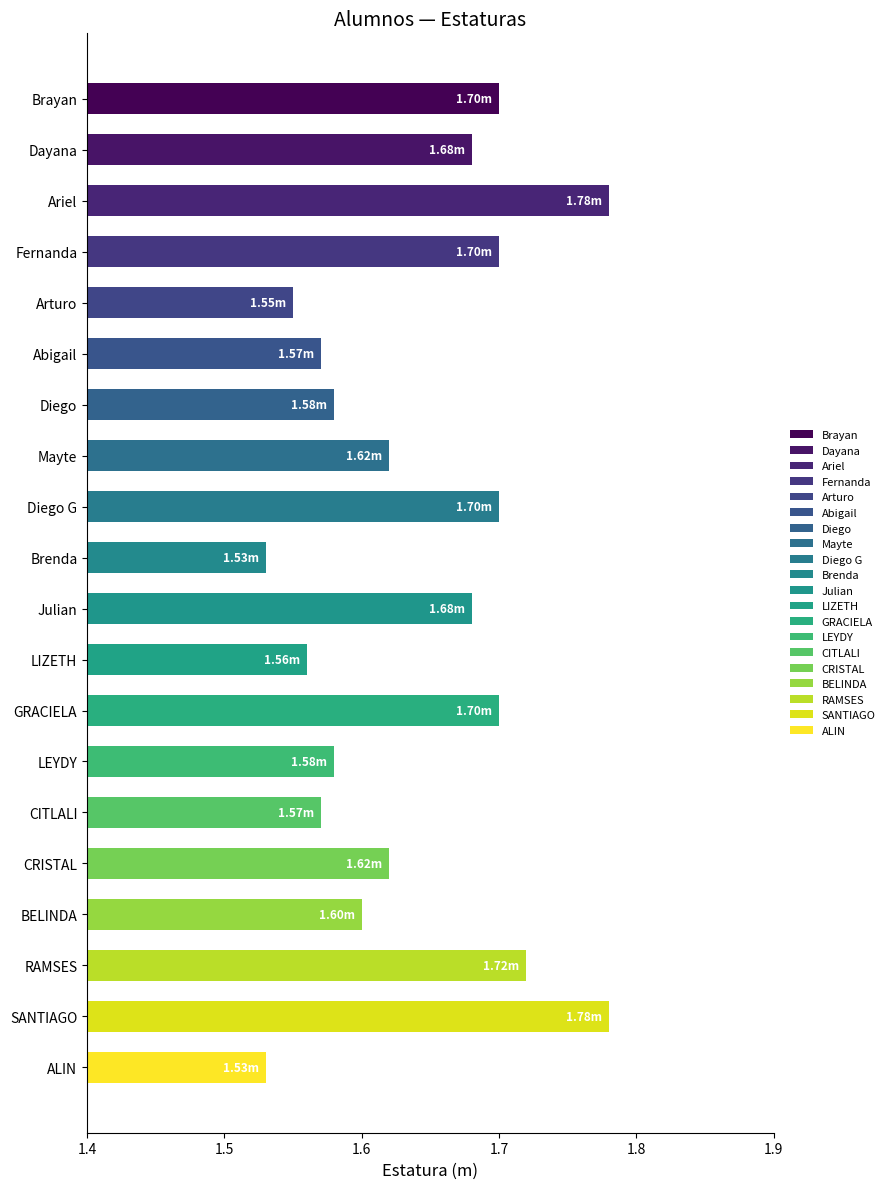

What is the sum of all values?

32.8